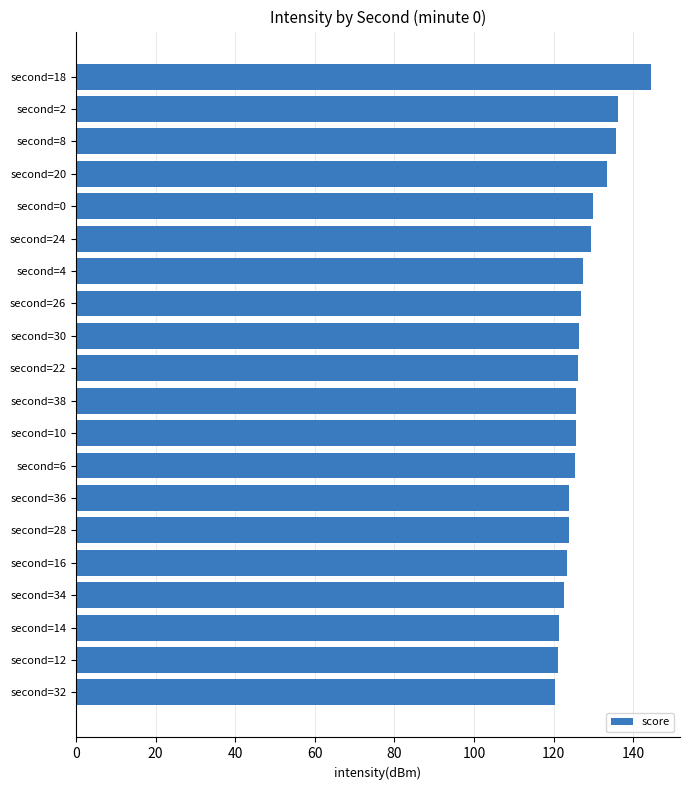

Between second=32 and second=8, which is larger?

second=8